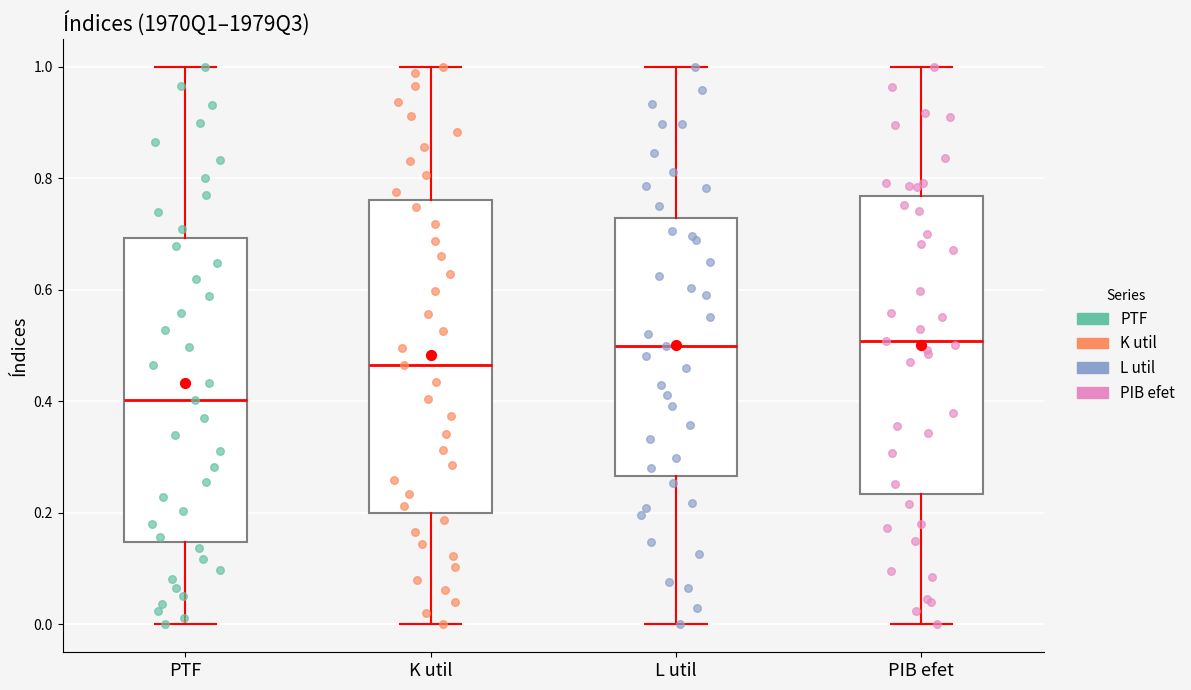

Reading left to right, read every box against the y-axis: the position of its median line, the range the box covers, and the ends of its whiskers. The values are not printed on the chart, so give them approximately, as read against the axis.

PTF: median 0.40, box 0.14 to 0.70, whiskers 0.00 to 1.00
K util: median 0.46, box 0.20 to 0.76, whiskers 0.00 to 1.00
L util: median 0.50, box 0.26 to 0.72, whiskers 0.00 to 1.00
PIB efet: median 0.50, box 0.24 to 0.76, whiskers 0.00 to 1.00